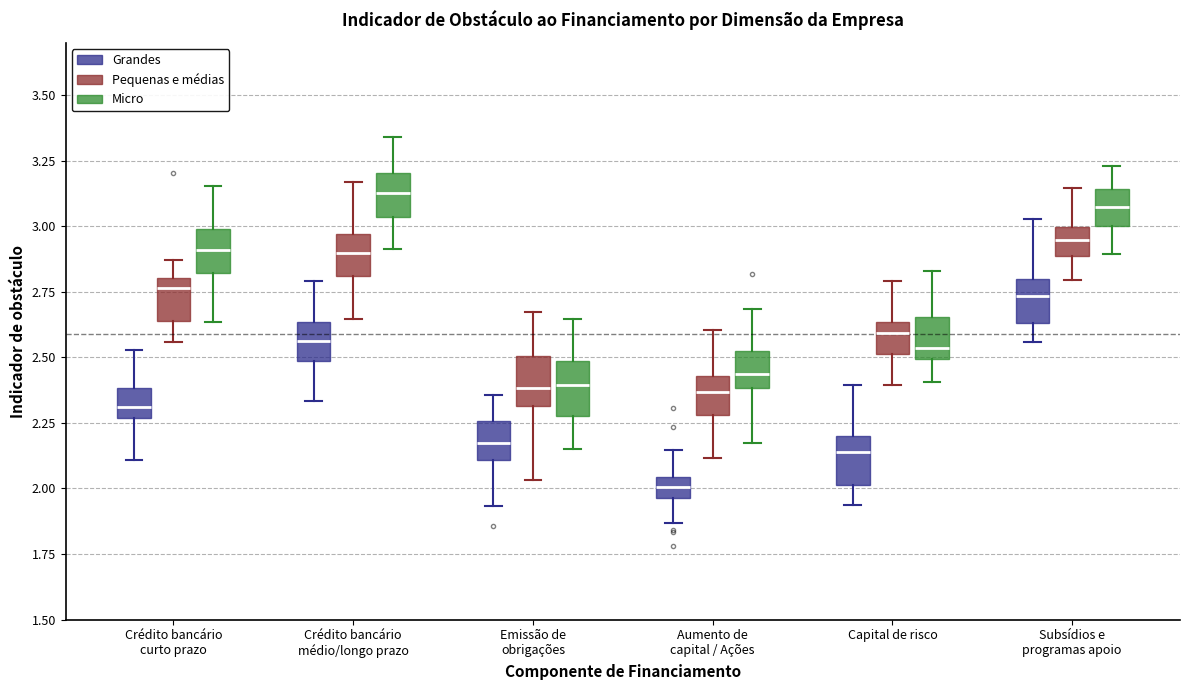

Reading left to right, transcribe this box plot: for each box, give where its median line is, the range the box spans, and where its two whiskers end, as read against the y-axis. The values are not printed on the chart, so give them approximately, as read against the axis.

Crédito bancário curto prazo (Grandes): median 2.30, box 2.25 to 2.40, whiskers 2.10 to 2.55
Crédito bancário curto prazo (Pequenas e médias): median 2.75, box 2.65 to 2.80, whiskers 2.55 to 2.85
Crédito bancário curto prazo (Micro): median 2.90, box 2.80 to 3.00, whiskers 2.65 to 3.15
Crédito bancário médio/longo prazo (Grandes): median 2.55, box 2.50 to 2.65, whiskers 2.35 to 2.80
Crédito bancário médio/longo prazo (Pequenas e médias): median 2.90, box 2.80 to 2.95, whiskers 2.65 to 3.15
Crédito bancário médio/longo prazo (Micro): median 3.15, box 3.05 to 3.20, whiskers 2.90 to 3.35
Emissão de obrigações (Grandes): median 2.15, box 2.10 to 2.25, whiskers 1.95 to 2.35
Emissão de obrigações (Pequenas e médias): median 2.40, box 2.30 to 2.50, whiskers 2.05 to 2.65
Emissão de obrigações (Micro): median 2.40, box 2.30 to 2.50, whiskers 2.15 to 2.65
Aumento de capital / Ações (Grandes): median 2.00, box 1.95 to 2.05, whiskers 1.85 to 2.15
Aumento de capital / Ações (Pequenas e médias): median 2.35, box 2.30 to 2.45, whiskers 2.10 to 2.60
Aumento de capital / Ações (Micro): median 2.45, box 2.40 to 2.50, whiskers 2.15 to 2.70
Capital de risco (Grandes): median 2.15, box 2.00 to 2.20, whiskers 1.95 to 2.40
Capital de risco (Pequenas e médias): median 2.60, box 2.50 to 2.65, whiskers 2.40 to 2.80
Capital de risco (Micro): median 2.55, box 2.50 to 2.65, whiskers 2.40 to 2.85
Subsídios e programas apoio (Grandes): median 2.75, box 2.65 to 2.80, whiskers 2.55 to 3.05
Subsídios e programas apoio (Pequenas e médias): median 2.95, box 2.90 to 3.00, whiskers 2.80 to 3.15
Subsídios e programas apoio (Micro): median 3.05, box 3.00 to 3.15, whiskers 2.90 to 3.25